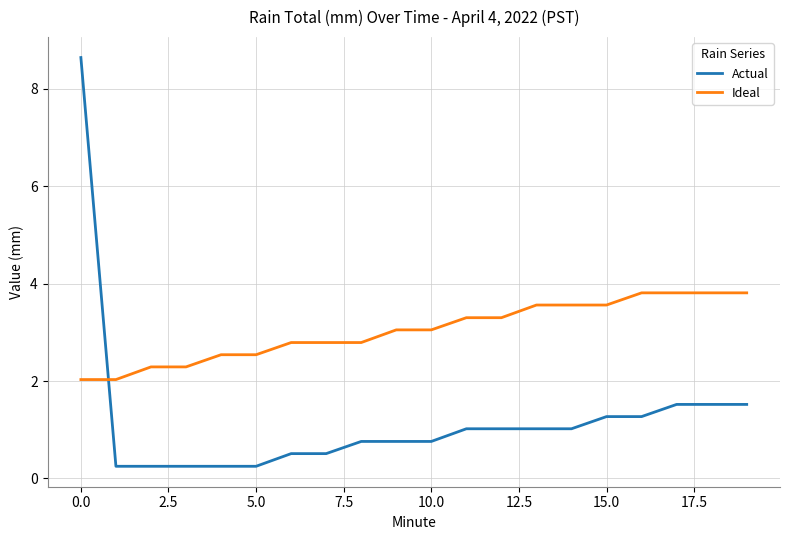

Which series has the largest total across all categories?

Ideal